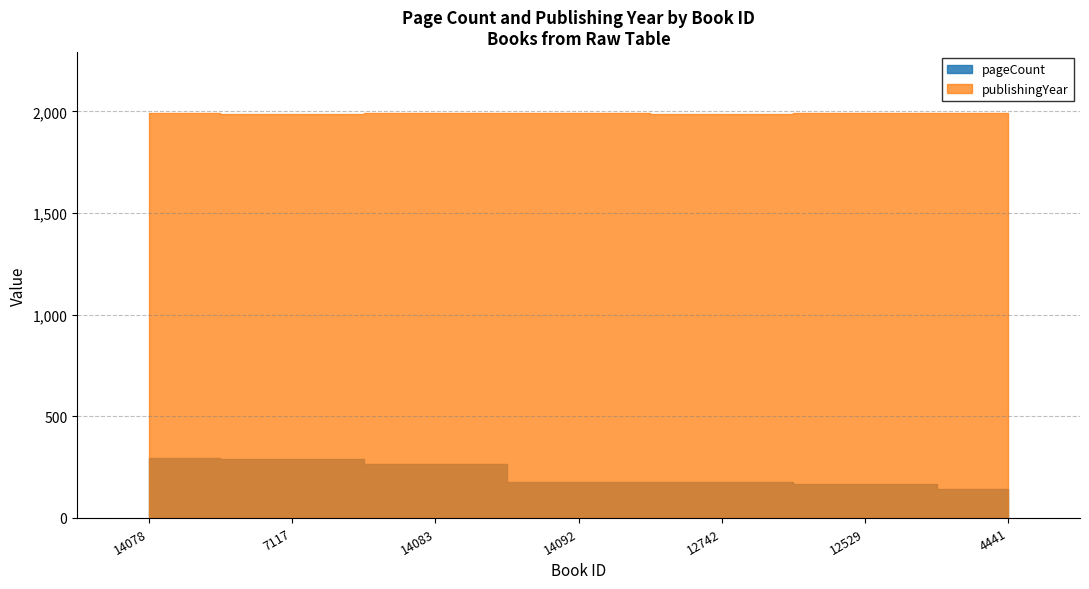

Where is publishingYear nearest to the value 1989?

12742